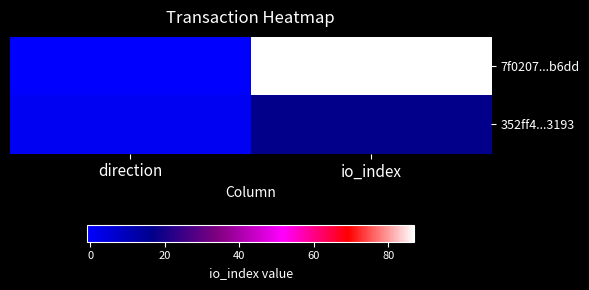

Which has a higher value, io_index or direction?

io_index